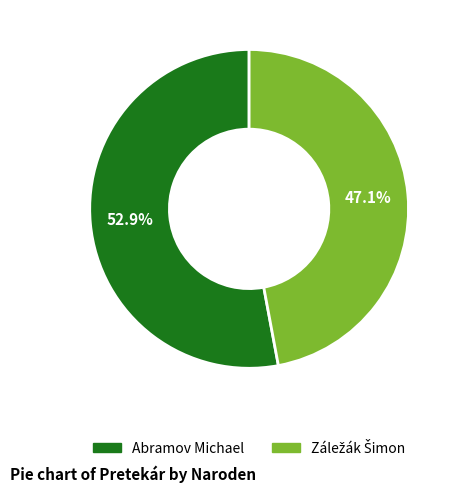

What is the largest slice in the pie chart?

Abramov Michael